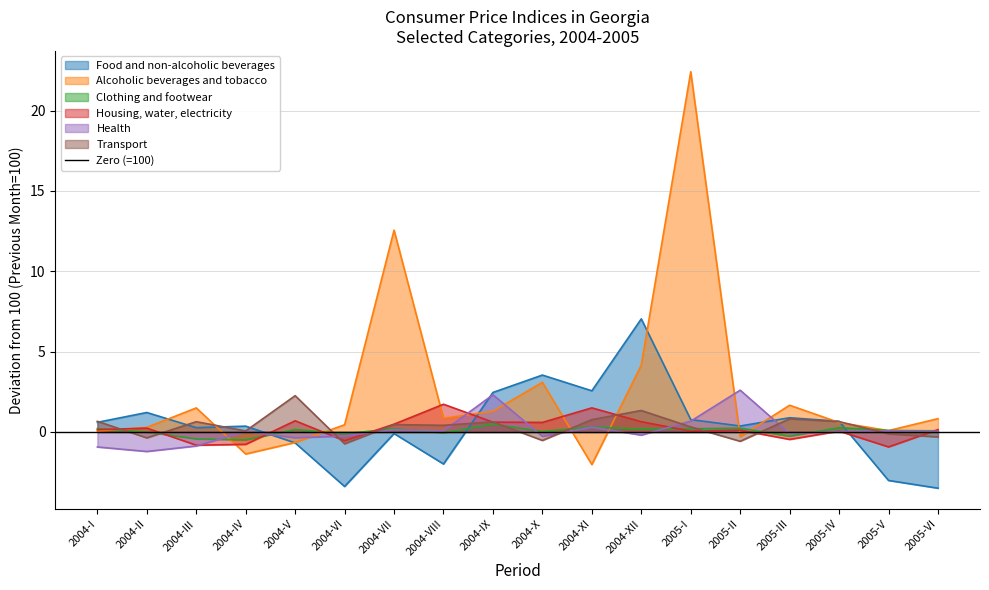

Reading left to right, transcribe all the data shown in this chart.

Food and non-alcoholic beverages: 2004-I=0.6	2004-II=1.2	2004-III=0.3	2004-IV=0.4	2004-V=-0.7	2004-VI=-3.4	2004-VII=-0.1	2004-VIII=-2.0	2004-IX=2.5	2004-X=3.5	2004-XI=2.6	2004-XII=7.0	2005-I=0.8	2005-II=0.4	2005-III=0.9	2005-IV=0.7	2005-V=-3.0	2005-VI=-3.5
Alcoholic beverages and tobacco: 2004-I=0.0	2004-II=0.3	2004-III=1.5	2004-IV=-1.4	2004-V=-0.7	2004-VI=0.4	2004-VII=12.6	2004-VIII=0.9	2004-IX=1.3	2004-X=3.1	2004-XI=-2.0	2004-XII=4.2	2005-I=22.4	2005-II=-0.3	2005-III=1.7	2005-IV=0.6	2005-V=0.1	2005-VI=0.8
Clothing and footwear: 2004-I=0.2	2004-II=-0.0	2004-III=-0.4	2004-IV=-0.5	2004-V=0.1	2004-VI=-0.1	2004-VII=0.2	2004-VIII=-0.1	2004-IX=0.5	2004-X=0.0	2004-XI=0.3	2004-XII=0.2	2005-I=0.2	2005-II=0.2	2005-III=-0.3	2005-IV=0.3	2005-V=0.1	2005-VI=0.1
Housing, water, electricity: 2004-I=0.1	2004-II=0.2	2004-III=-0.8	2004-IV=-0.8	2004-V=0.7	2004-VI=-0.5	2004-VII=0.5	2004-VIII=1.7	2004-IX=0.6	2004-X=0.6	2004-XI=1.5	2004-XII=0.6	2005-I=0.0	2005-II=0.1	2005-III=-0.5	2005-IV=0.1	2005-V=-0.9	2005-VI=0.1
Health: 2004-I=-0.9	2004-II=-1.2	2004-III=-0.9	2004-IV=0.0	2004-V=-0.4	2004-VI=-0.3	2004-VII=0.1	2004-VIII=0.1	2004-IX=2.3	2004-X=-0.3	2004-XI=0.3	2004-XII=-0.2	2005-I=0.7	2005-II=2.6	2005-III=-0.1	2005-IV=0.0	2005-V=0.1	2005-VI=0.0
Transport: 2004-I=0.7	2004-II=-0.4	2004-III=0.6	2004-IV=0.1	2004-V=2.3	2004-VI=-0.7	2004-VII=0.5	2004-VIII=0.4	2004-IX=0.6	2004-X=-0.5	2004-XI=0.8	2004-XII=1.3	2005-I=0.3	2005-II=-0.6	2005-III=0.8	2005-IV=0.6	2005-V=-0.1	2005-VI=-0.3